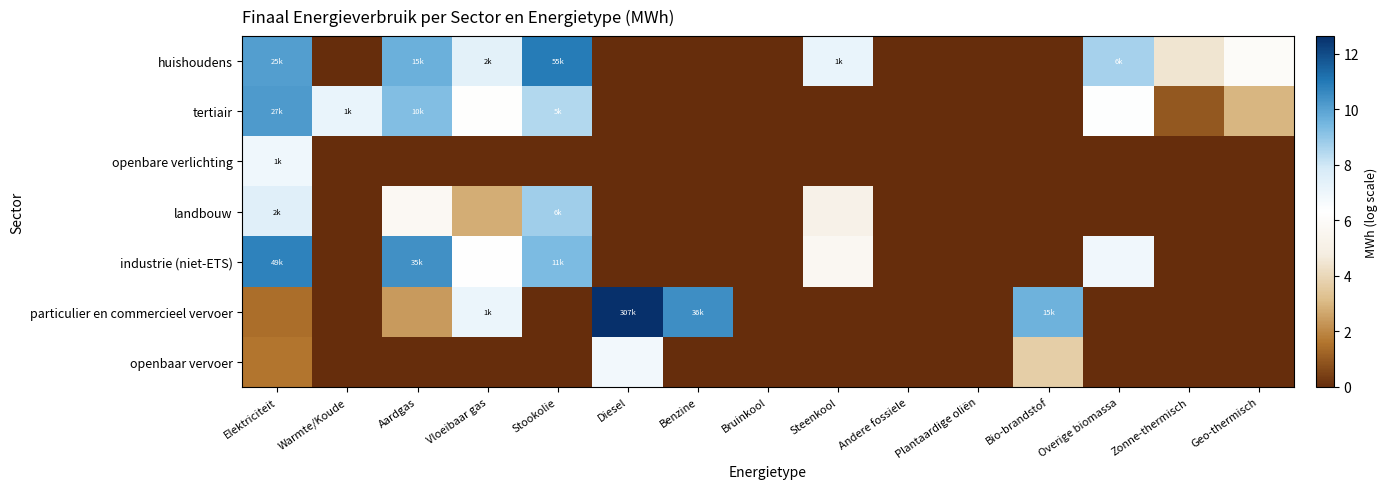

Reading left to right, what are all the values shown in this chart?

huishoudens: Elektriciteit=10.1	Warmte/Koude=0.0	Aardgas=9.6	Vloeibaar gas=7.4	Stookolie=10.9	Diesel=0.0	Benzine=0.0	Bruinkool=0.0	Steenkool=7.1	Andere fossiele=0.0	Plantaardige oliën=0.0	Bio-brandstof=0.0	Overige biomassa=8.7	Zonne-thermisch=4.4	Geo-thermisch=6.0
tertiair: Elektriciteit=10.2	Warmte/Koude=7.1	Aardgas=9.2	Vloeibaar gas=6.3	Stookolie=8.5	Diesel=0.0	Benzine=0.0	Bruinkool=0.0	Steenkool=0.0	Andere fossiele=0.0	Plantaardige oliën=0.0	Bio-brandstof=0.0	Overige biomassa=6.4	Zonne-thermisch=0.9	Geo-thermisch=3.0
openbare verlichting: Elektriciteit=6.9	Warmte/Koude=0.0	Aardgas=0.0	Vloeibaar gas=0.0	Stookolie=0.0	Diesel=0.0	Benzine=0.0	Bruinkool=0.0	Steenkool=0.0	Andere fossiele=0.0	Plantaardige oliën=0.0	Bio-brandstof=0.0	Overige biomassa=0.0	Zonne-thermisch=0.0	Geo-thermisch=0.0
landbouw: Elektriciteit=7.5	Warmte/Koude=0.0	Aardgas=5.8	Vloeibaar gas=2.8	Stookolie=8.8	Diesel=0.0	Benzine=0.0	Bruinkool=0.0	Steenkool=5.2	Andere fossiele=0.0	Plantaardige oliën=0.0	Bio-brandstof=0.0	Overige biomassa=0.0	Zonne-thermisch=0.0	Geo-thermisch=0.0
industrie (niet-ETS): Elektriciteit=10.8	Warmte/Koude=0.0	Aardgas=10.5	Vloeibaar gas=6.3	Stookolie=9.3	Diesel=0.0	Benzine=0.0	Bruinkool=0.0	Steenkool=5.7	Andere fossiele=0.0	Plantaardige oliën=0.0	Bio-brandstof=0.0	Overige biomassa=6.9	Zonne-thermisch=0.0	Geo-thermisch=0.0
particulier en commercieel vervoer: Elektriciteit=1.5	Warmte/Koude=0.0	Aardgas=2.4	Vloeibaar gas=7.1	Stookolie=0.0	Diesel=12.6	Benzine=10.5	Bruinkool=0.0	Steenkool=0.0	Andere fossiele=0.0	Plantaardige oliën=0.0	Bio-brandstof=9.6	Overige biomassa=0.0	Zonne-thermisch=0.0	Geo-thermisch=0.0
openbaar vervoer: Elektriciteit=1.6	Warmte/Koude=0.0	Aardgas=0.0	Vloeibaar gas=0.0	Stookolie=0.0	Diesel=6.8	Benzine=0.0	Bruinkool=0.0	Steenkool=0.0	Andere fossiele=0.0	Plantaardige oliën=0.0	Bio-brandstof=3.7	Overige biomassa=0.0	Zonne-thermisch=0.0	Geo-thermisch=0.0